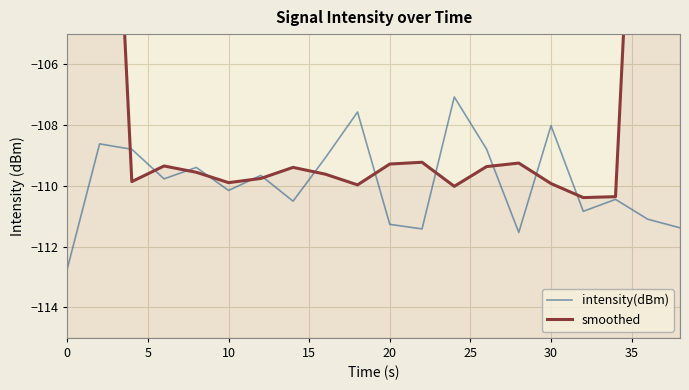

What is the value of the intensity(dBm) point at the 5th from the left?

-109.4